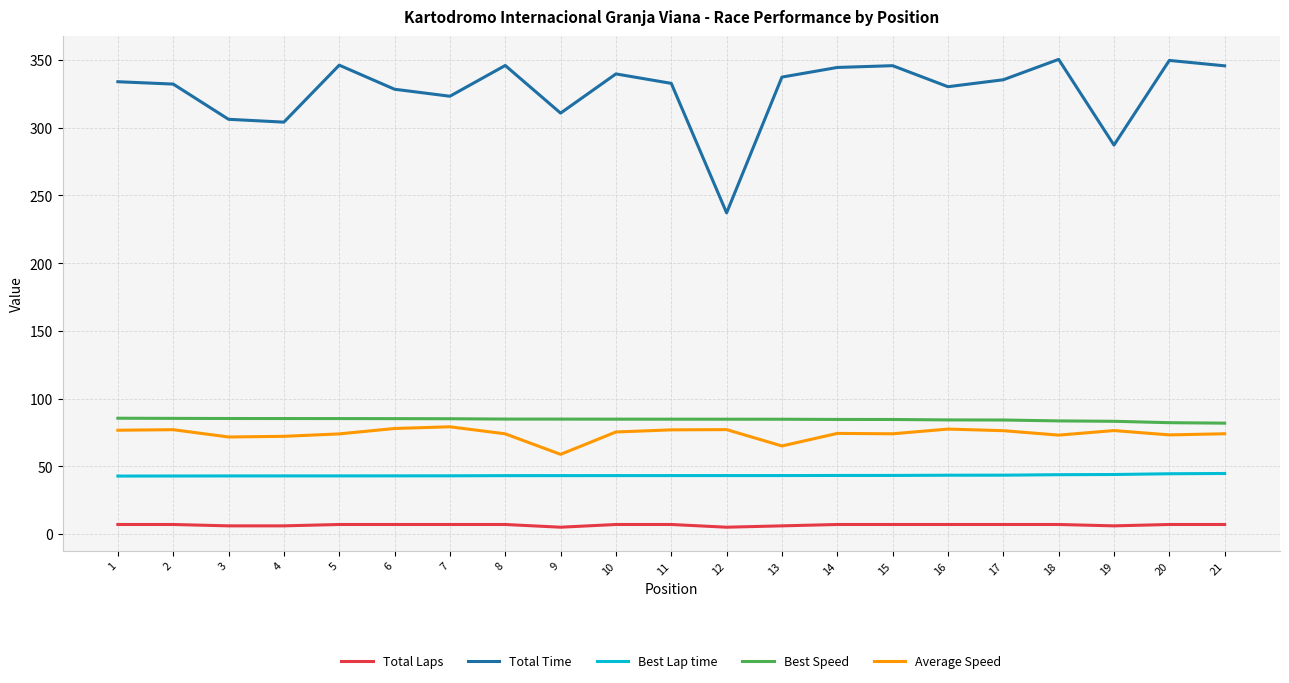

What is the difference between the maximum and minimum values in the Total Time series?

113.3